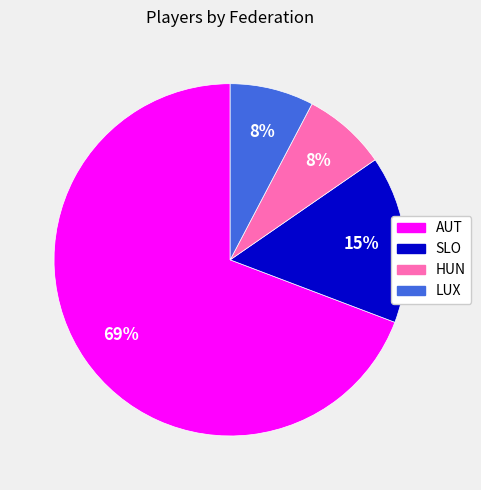

The LUX slice represents 19% of the pie. True or false?

False